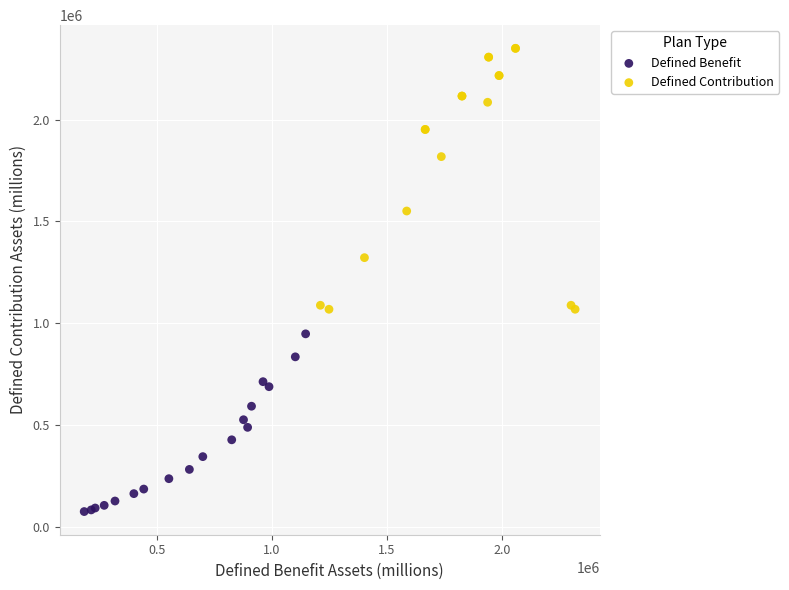

What are all the series names shown in the legend?

Defined Benefit, Defined Contribution